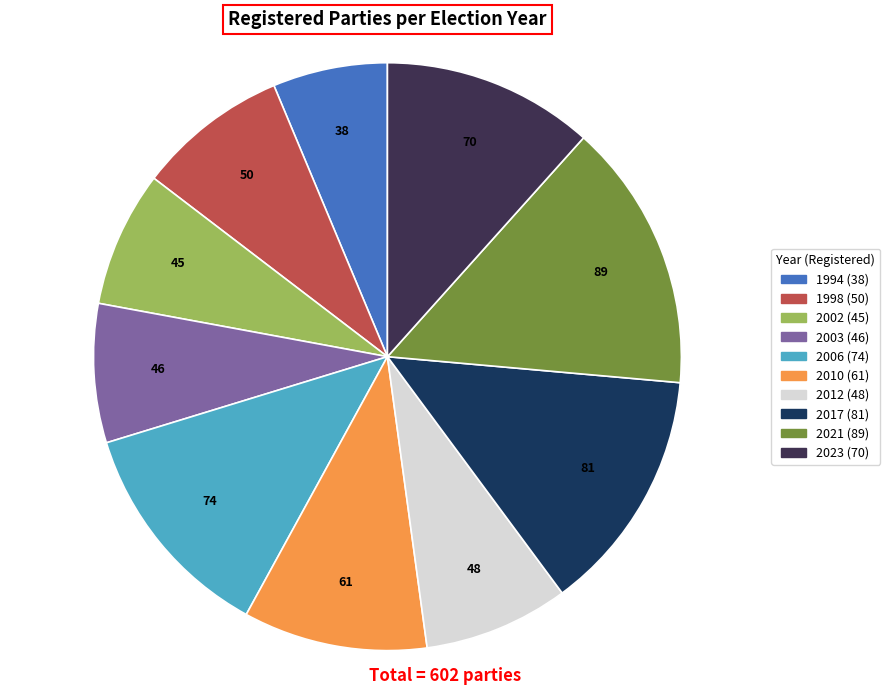

Which has a higher value, 2006 or 2021?

2021